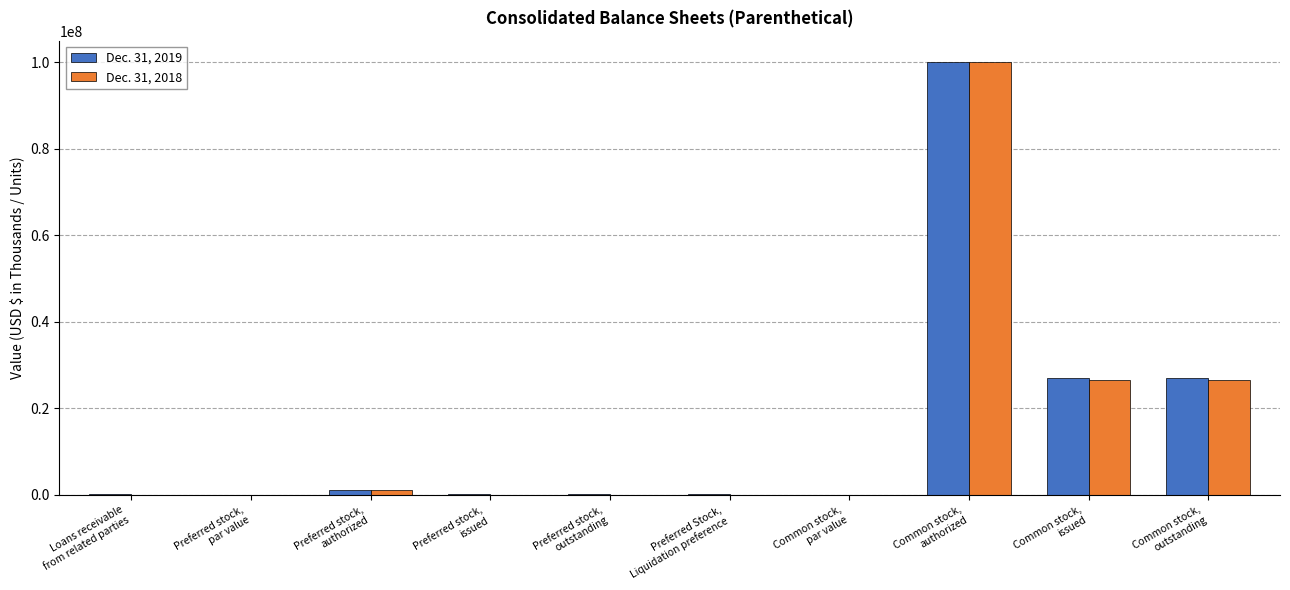

What is the maximum value shown in the chart?

100000000.0